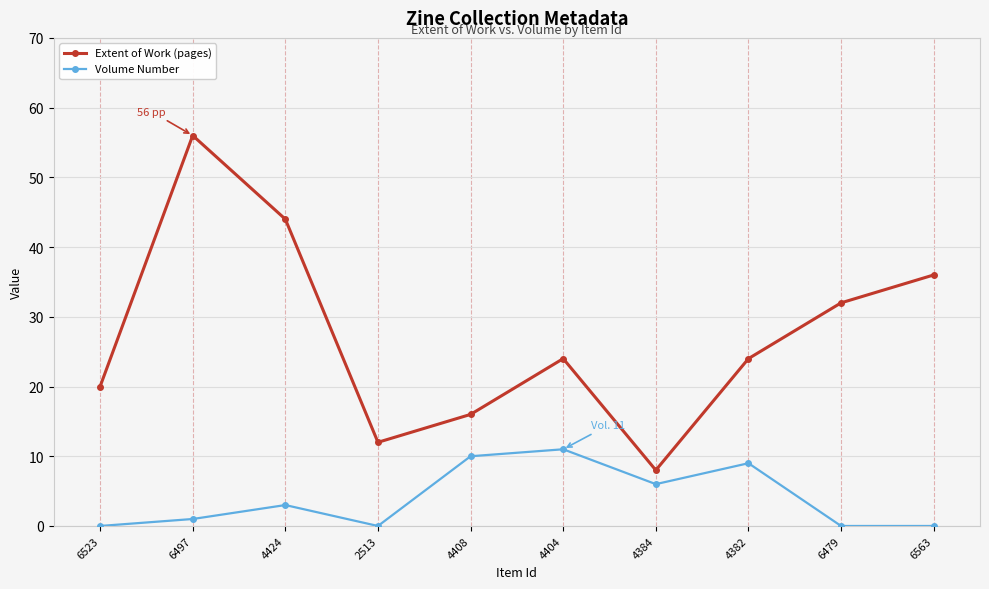

How many categories are shown in the chart?

10